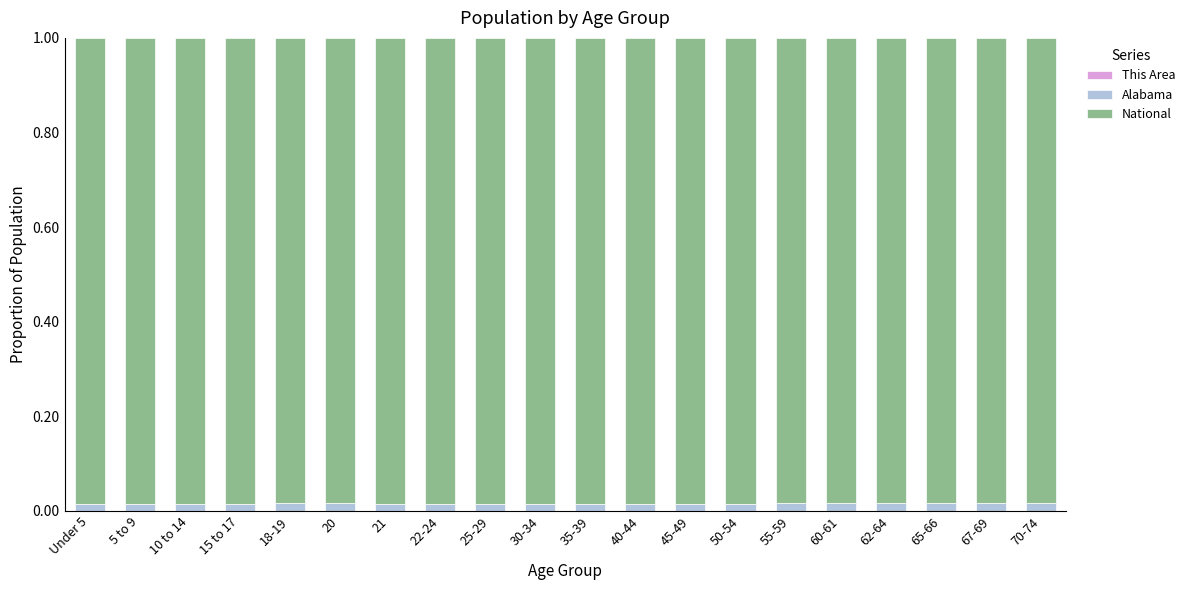

How many series are shown in this chart?

3